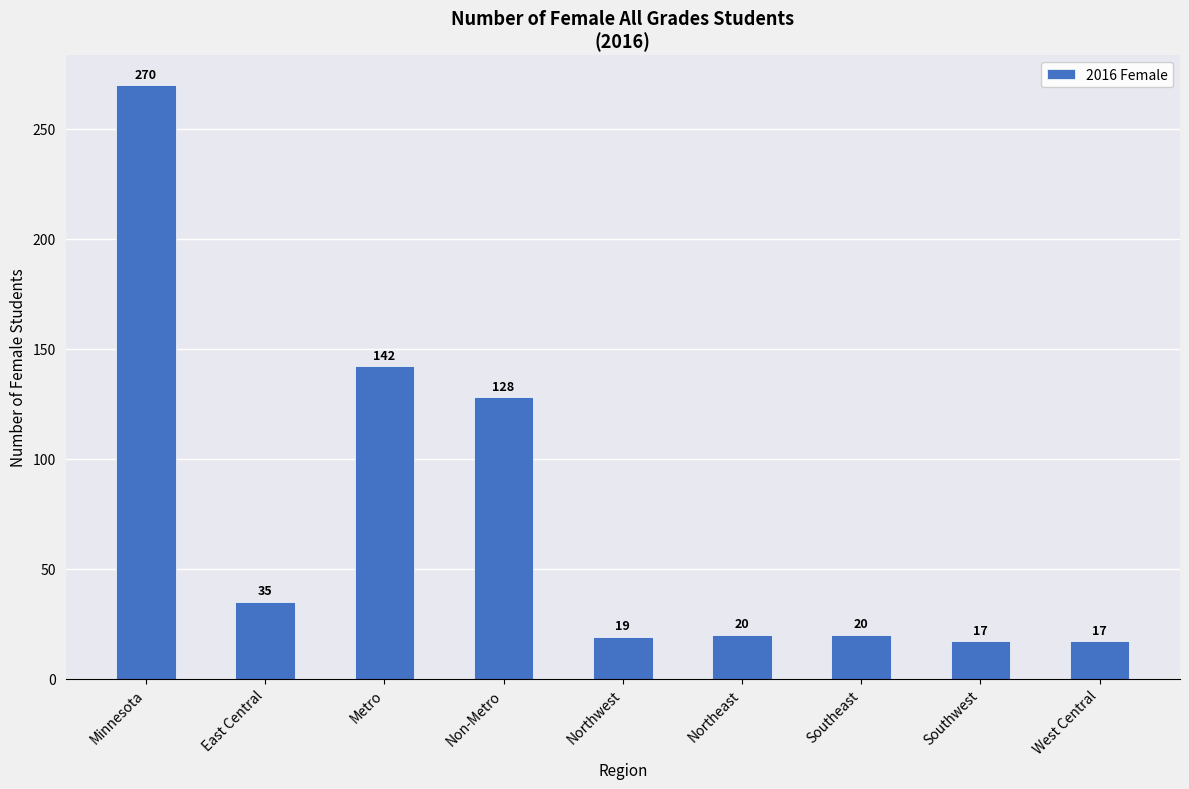

Approximately how many times larger is the value at West Central compared to East Central?

0.5